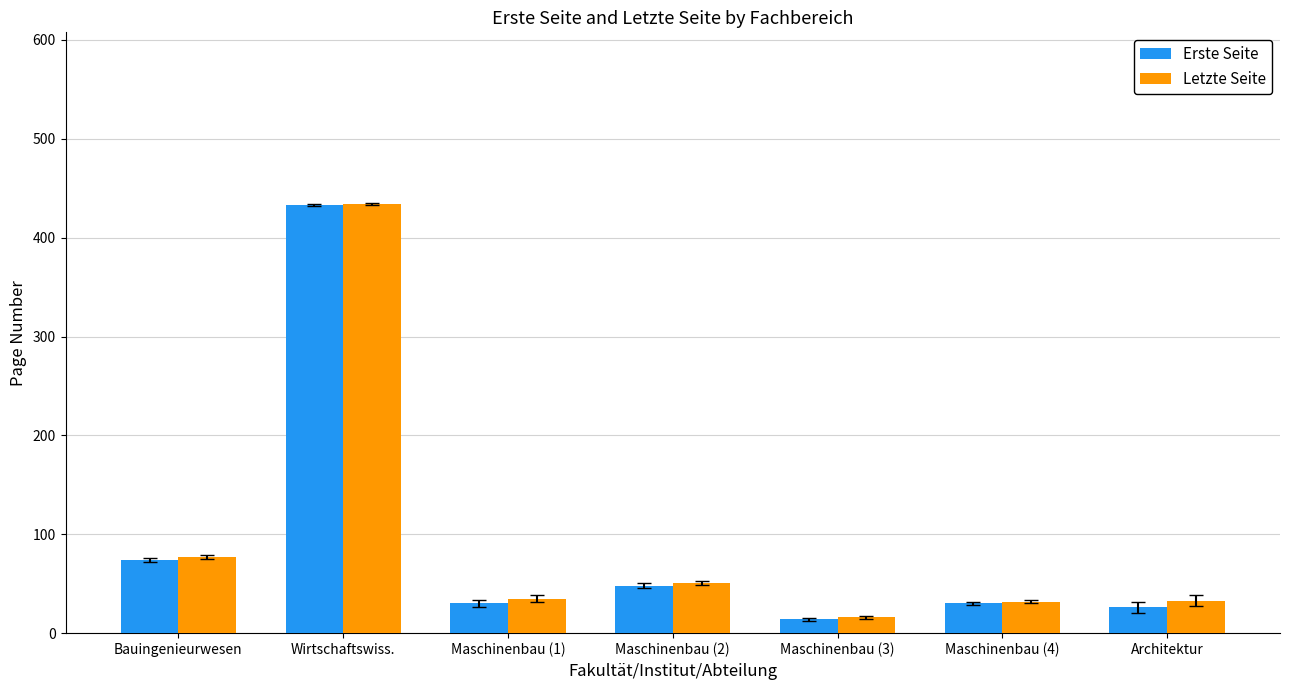

Does the chart contain any negative values?

No